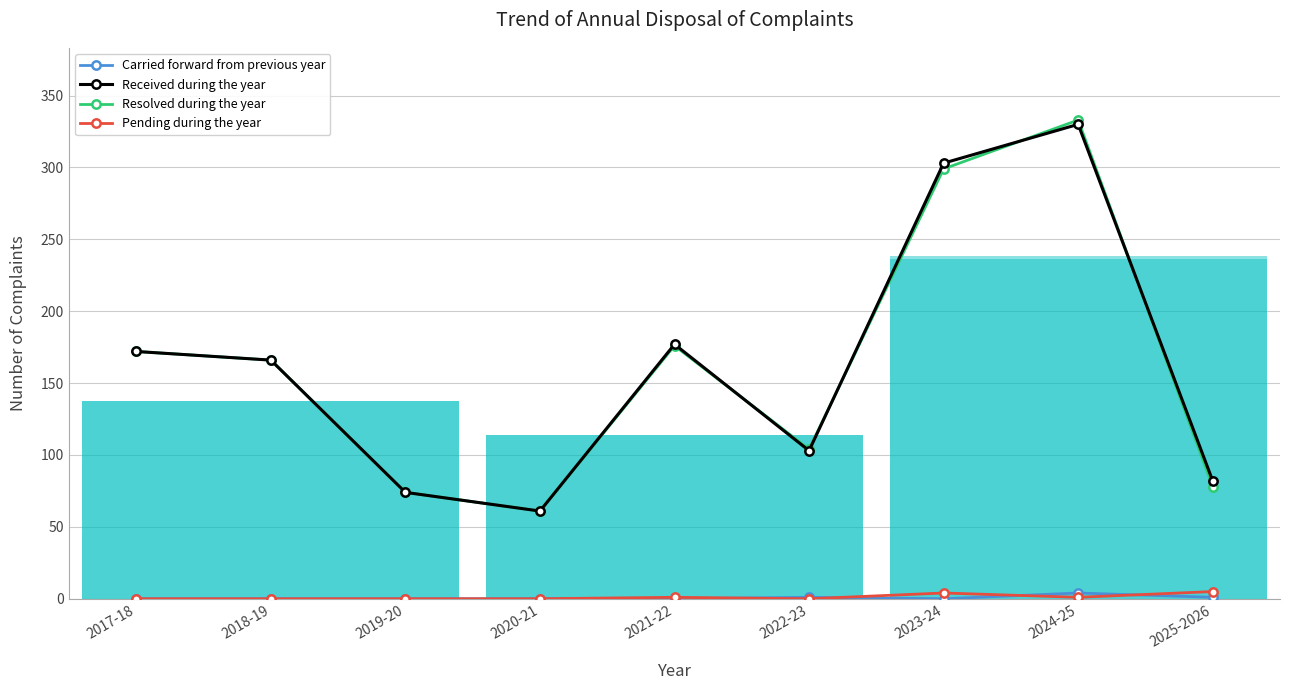

Reading left to right, what are all the values shown in this chart?

Carried forward from previous year: 2017-18=0	2018-19=0	2019-20=0	2020-21=0	2021-22=0	2022-23=1	2023-24=0	2024-25=4	2025-2026=1
Received during the year: 2017-18=172	2018-19=166	2019-20=74	2020-21=61	2021-22=177	2022-23=103	2023-24=303	2024-25=330	2025-2026=82
Resolved during the year: 2017-18=172	2018-19=166	2019-20=74	2020-21=61	2021-22=176	2022-23=104	2023-24=299	2024-25=333	2025-2026=78
Pending during the year: 2017-18=0	2018-19=0	2019-20=0	2020-21=0	2021-22=1	2022-23=0	2023-24=4	2024-25=1	2025-2026=5